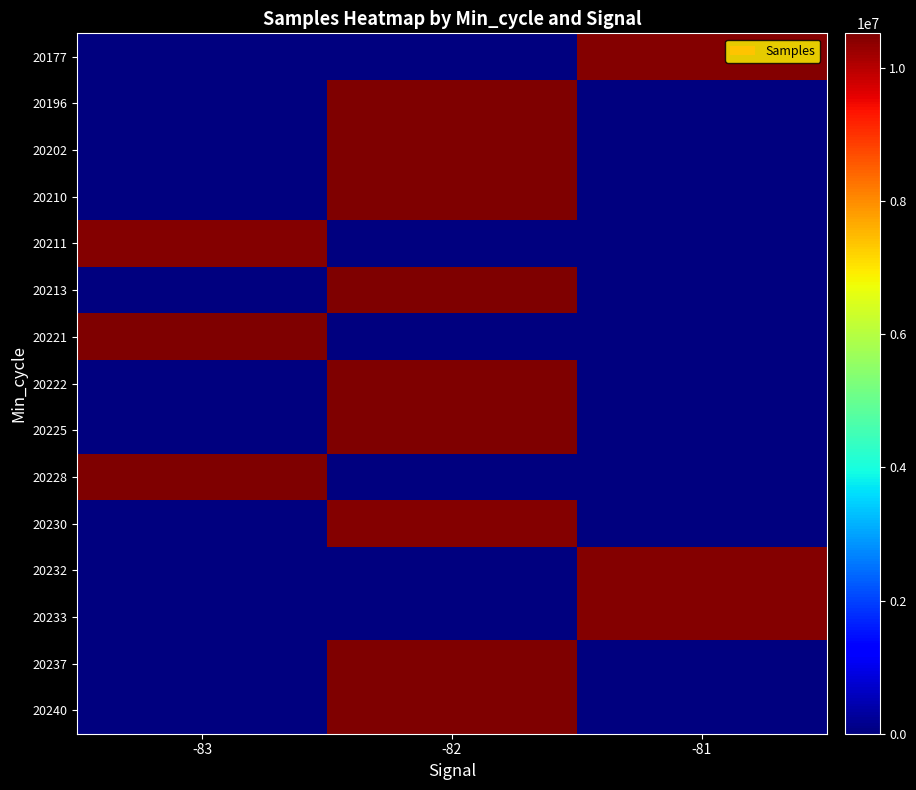

Which series has the widest spread of values?

20237